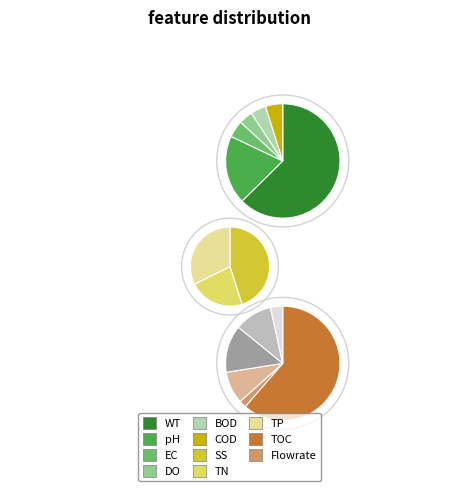

Count the number of slices in the pie.

15